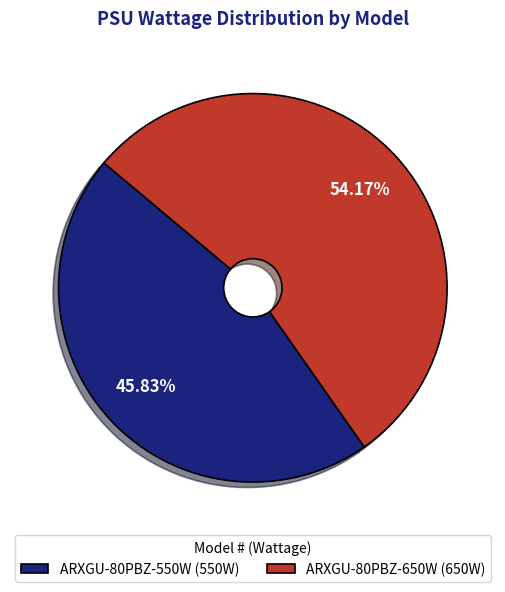

The ARXGU-80PBZ-650W slice represents 44% of the pie. True or false?

False